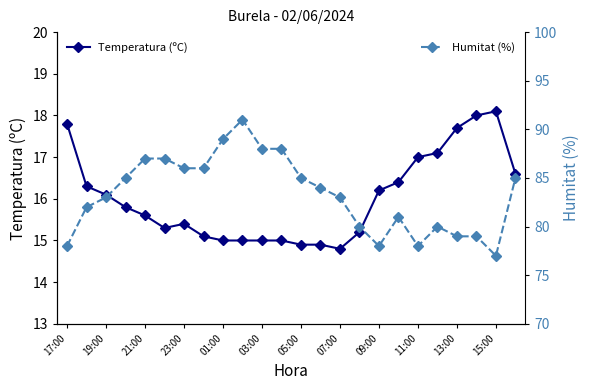

What is the sum of all Temperatura (ºC) values?

384.3